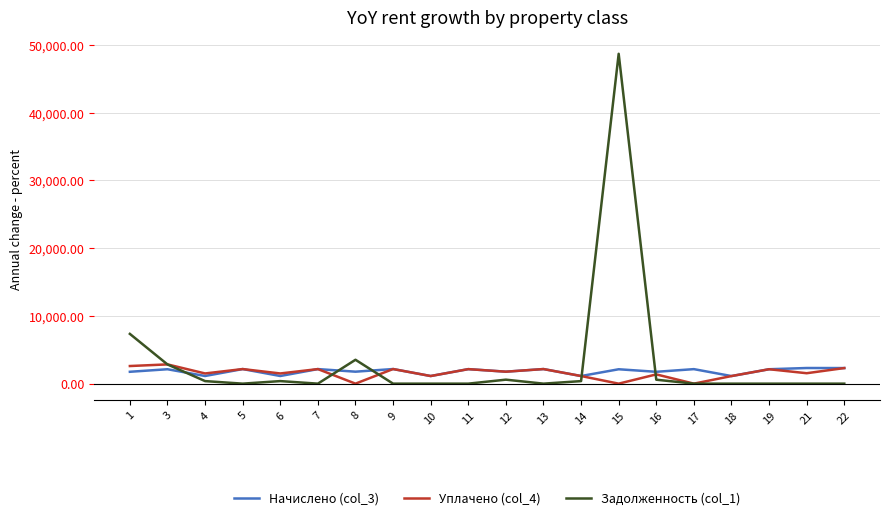

Which series has the widest spread of values?

Задолженность (col_1)